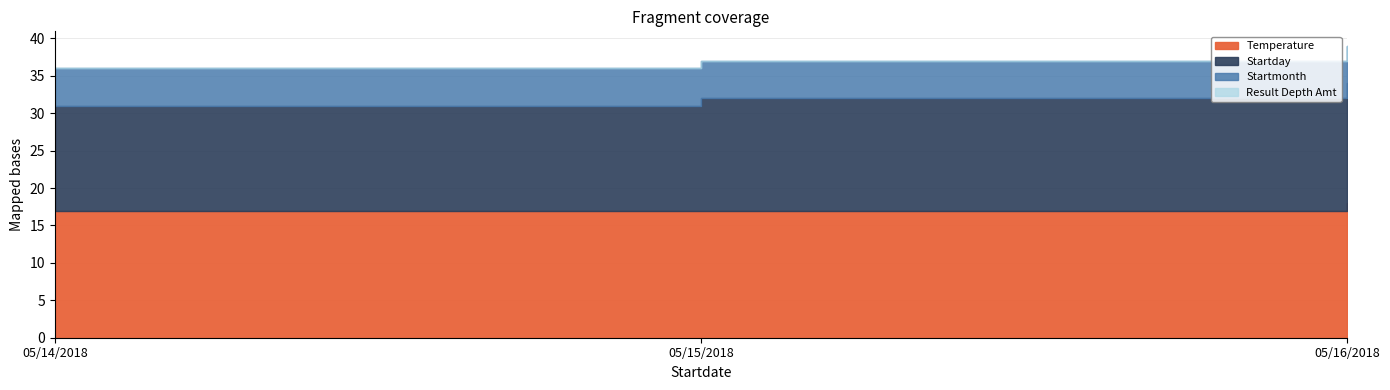

What is the label of the 1st point from the left?

05/14/2018